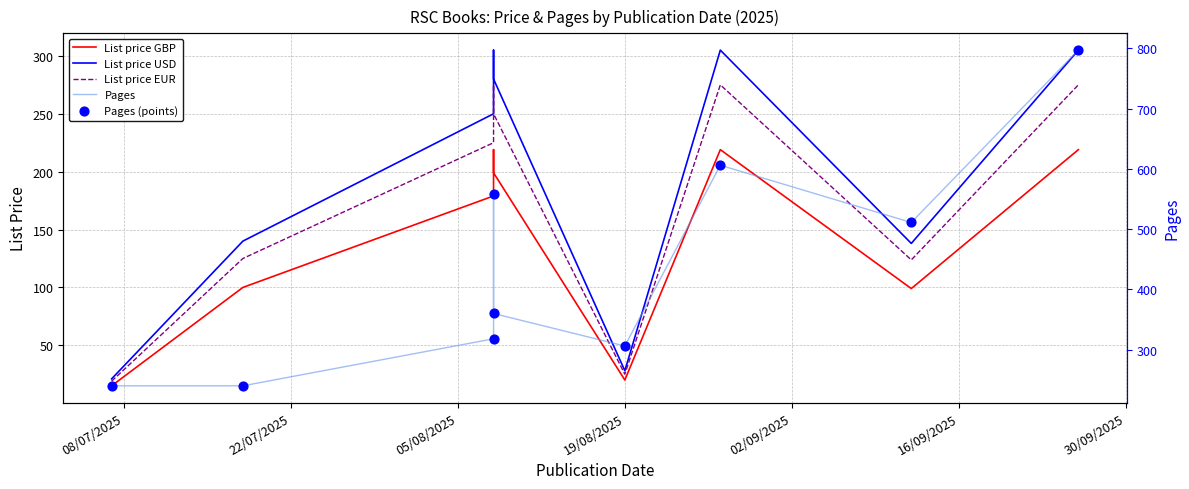

Which series reaches the maximum Y coordinate?

Pages